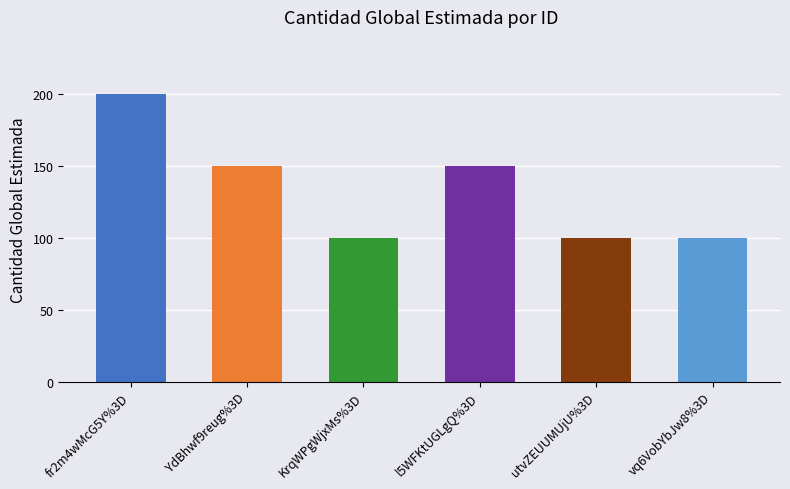

Count the values in the range 100 to 150.

5